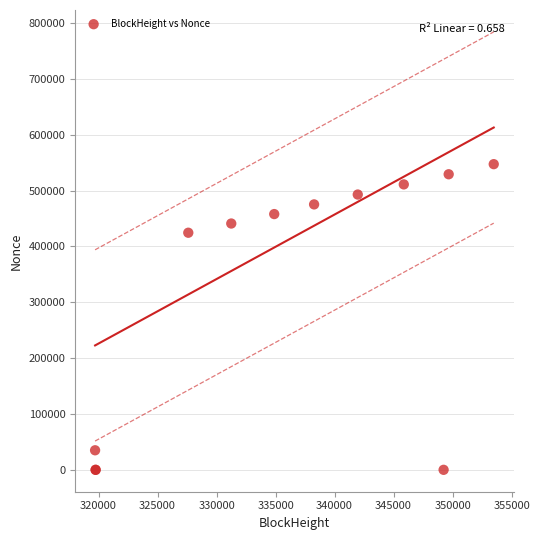

What Y value in the scatter plot is closest to 273661?

424531